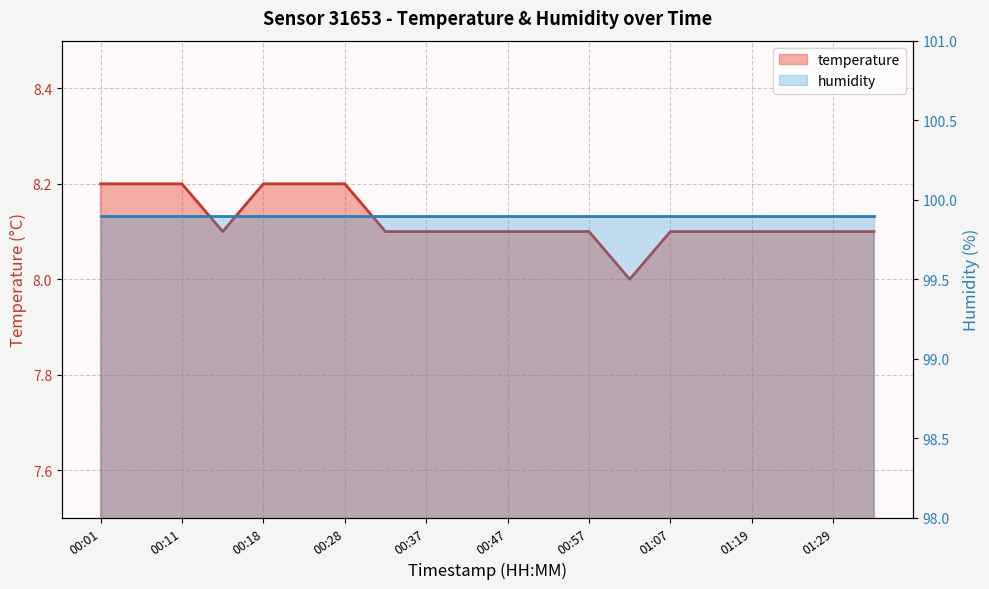

The value at 00:28 is 8.2. True or false?

True